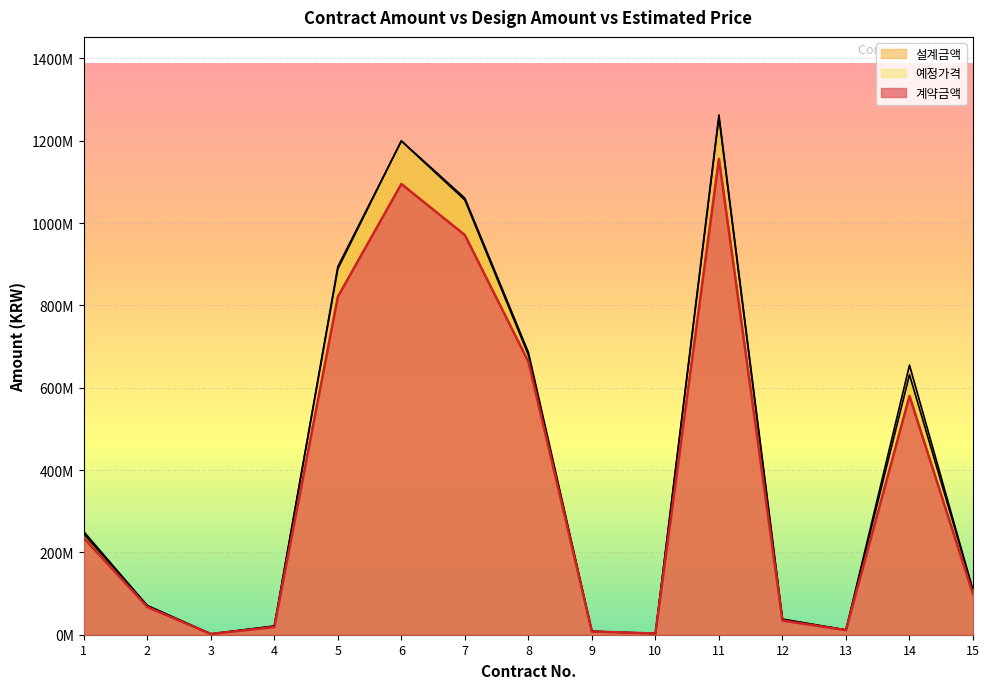

Where does the 계약금액 series first go above 98450000?

1